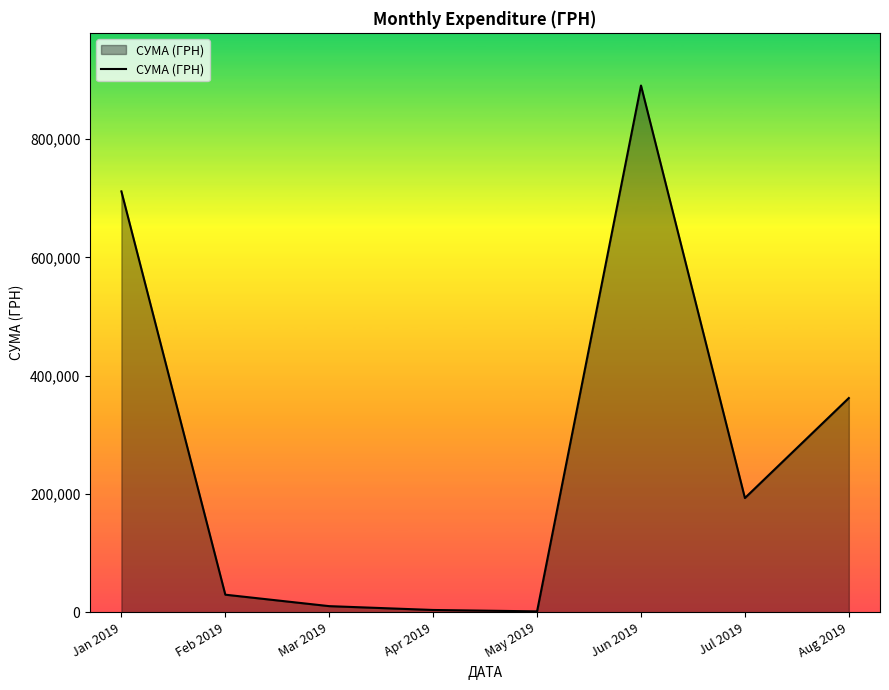

What is the ratio of the value at Jun 2019 to the value at Feb 2019?

29.8